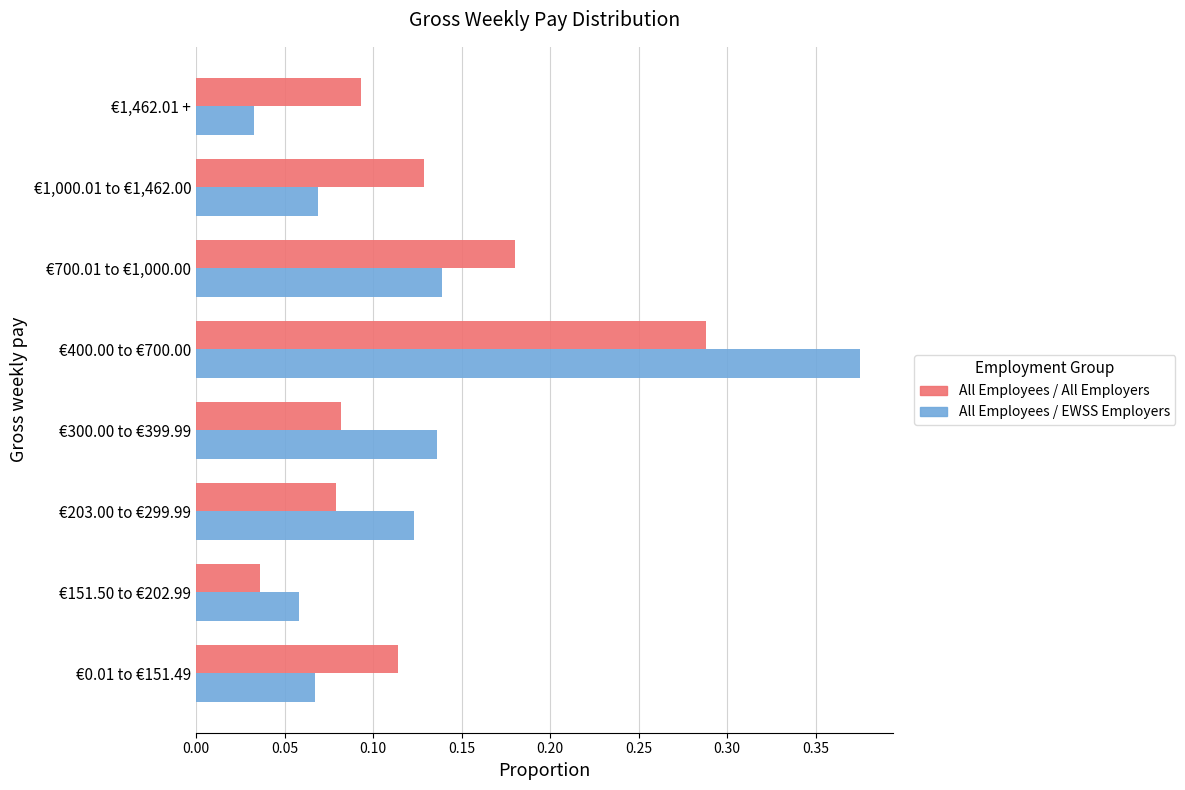

What is the sum of all All Employees / EWSS Employers values?

1.0